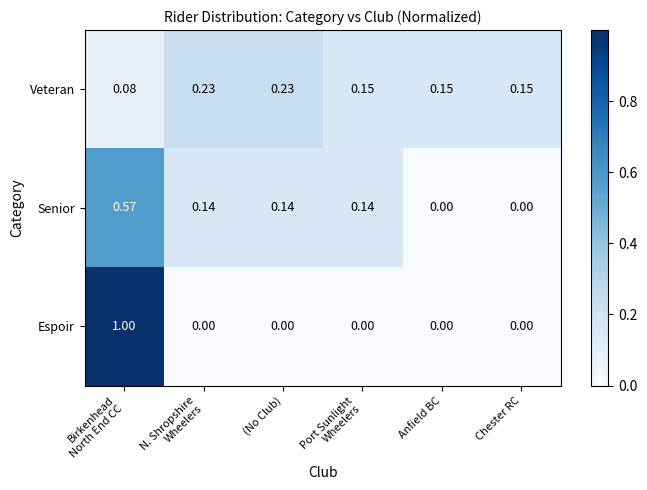

Which series has the largest range (max minus min)?

Espoir